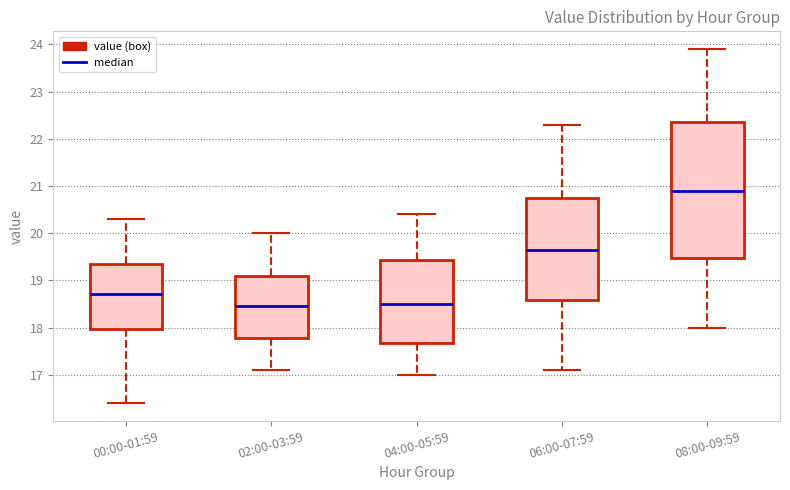

Which box's median line is the highest?

08:00-09:59